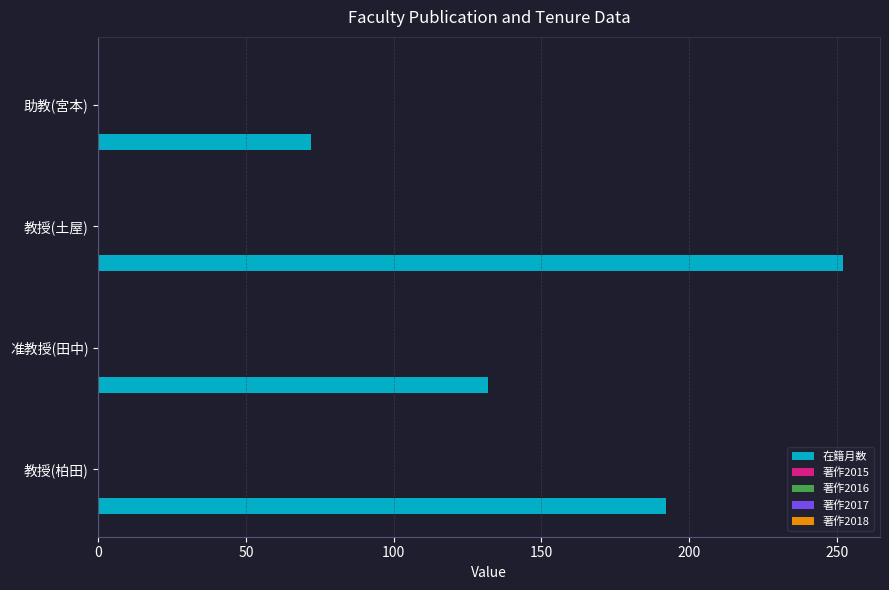

What is the sum of all values?

648